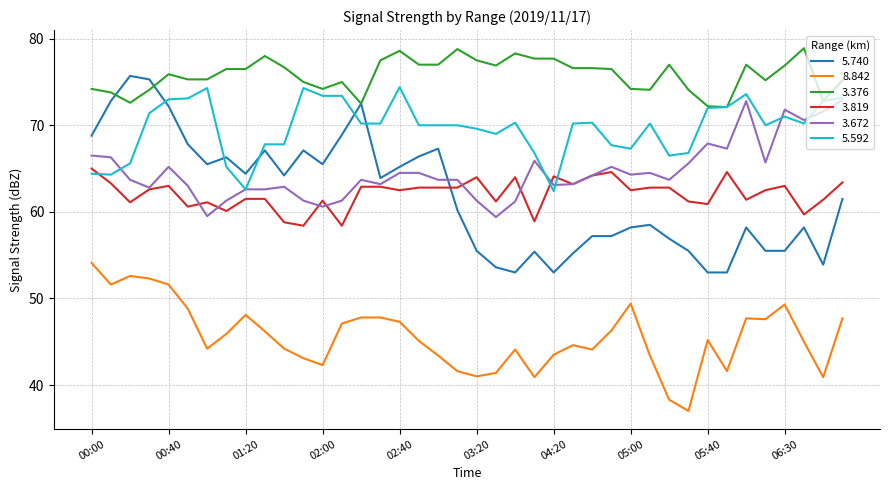

What is the lowest value of the 3.672 series?

59.4